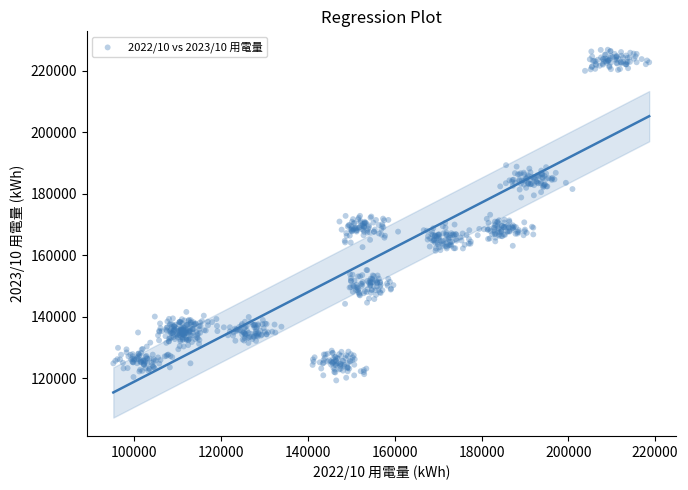

What is the range of Y values (max minus min)?

107518.9